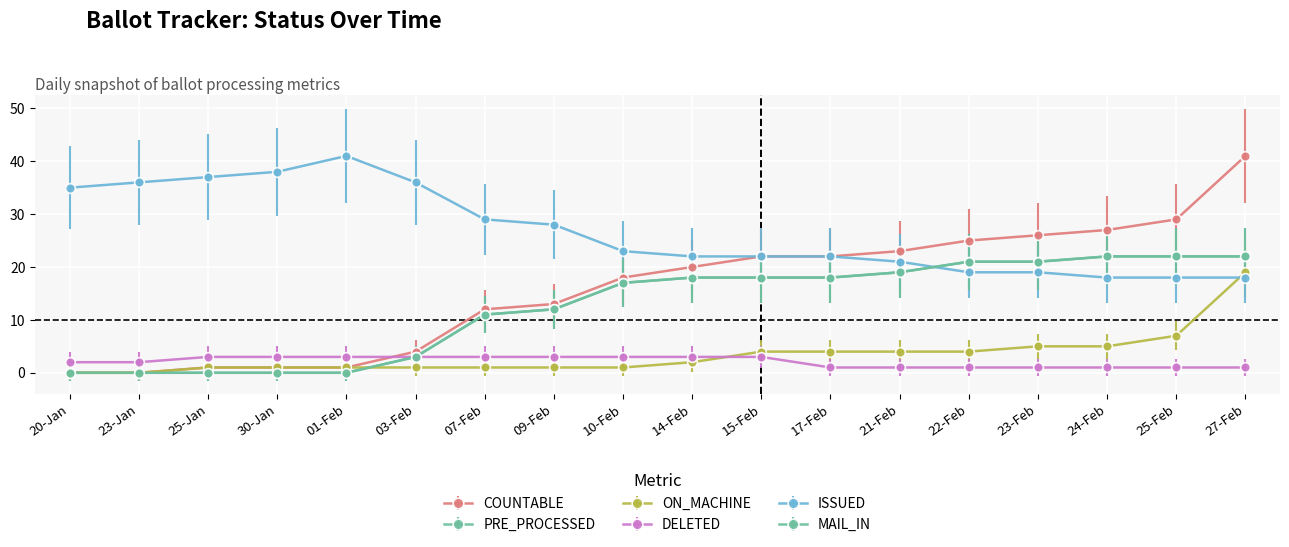

Does the chart have visible grid lines?

Yes